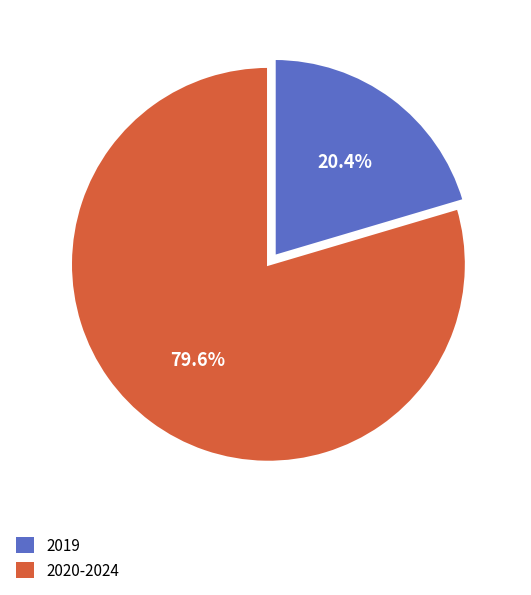

Is there a majority slice in this chart?

Yes